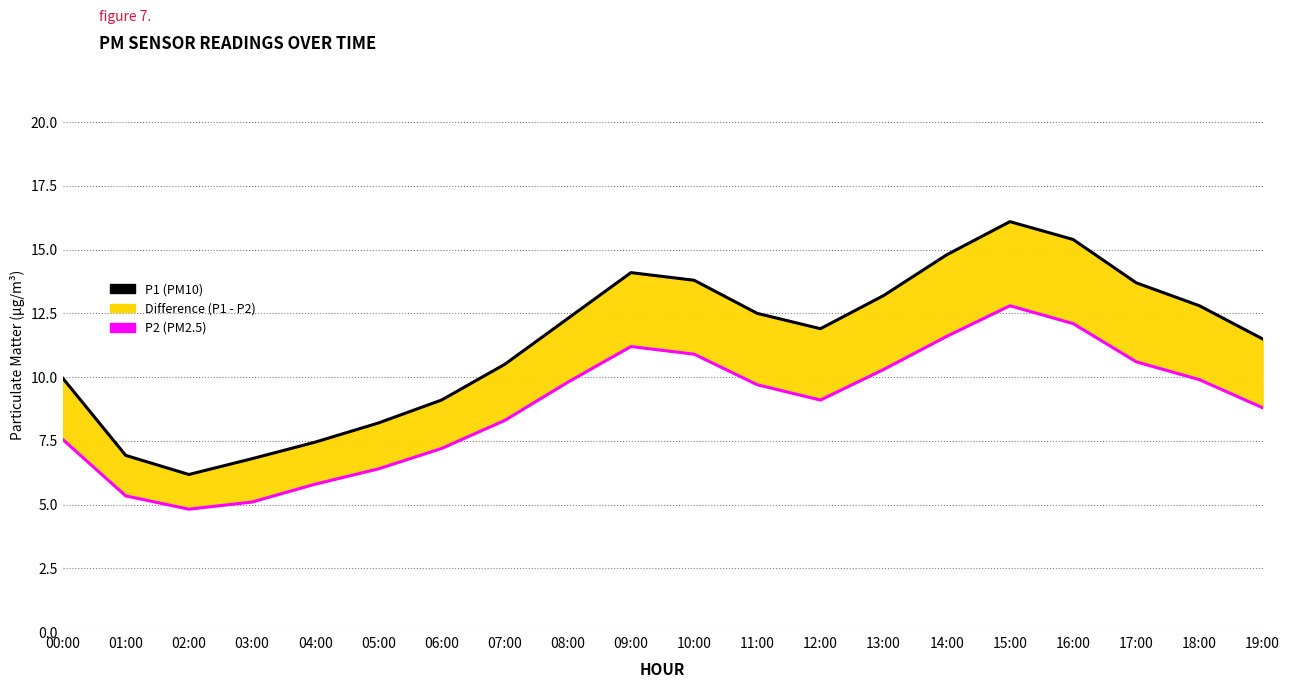

What is the maximum value shown in the chart?

16.1